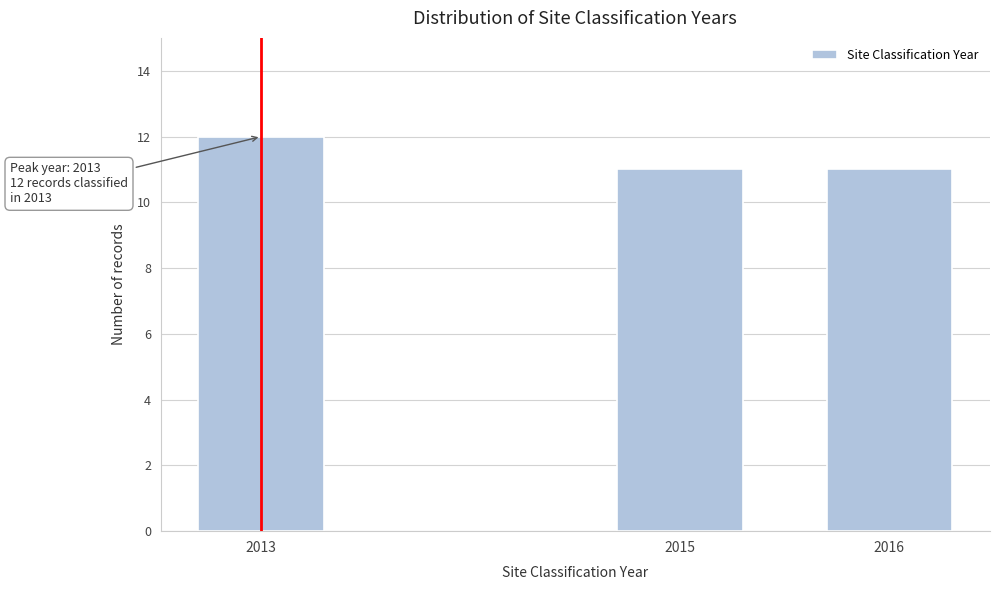

Reading right to left, extract all data points from this chart.

2016=11	2015=11	2013=12